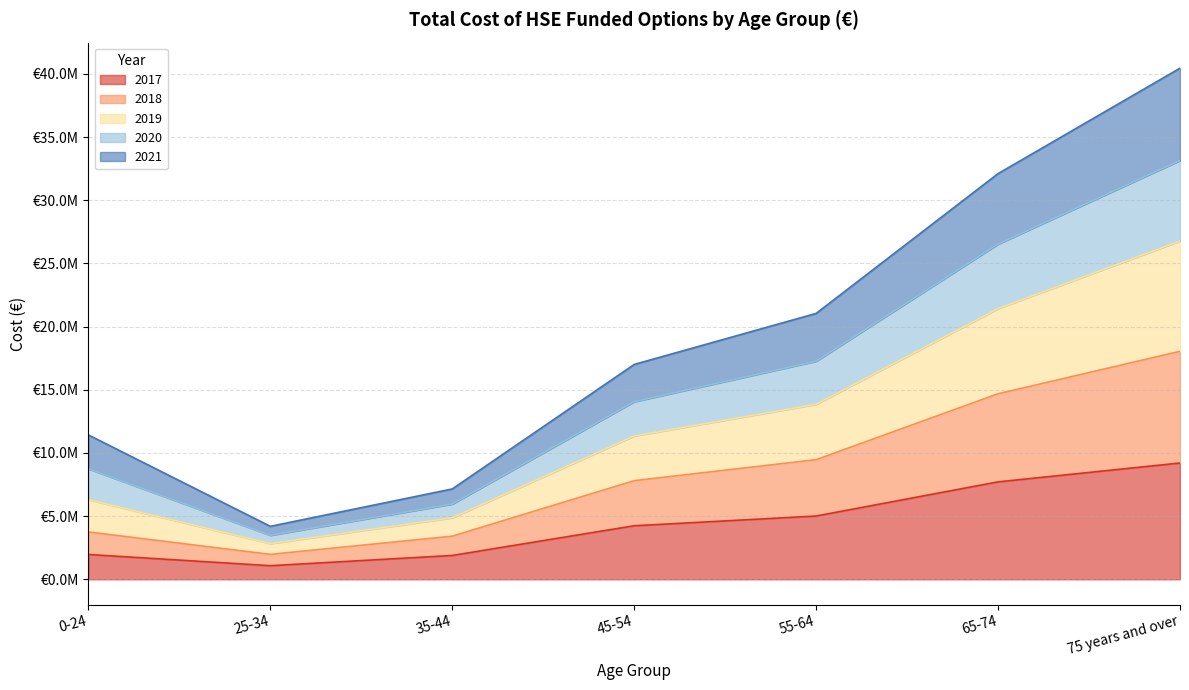

Is the value of 2018 at 0-24 greater than the value of 2017 at 35-44?

Yes